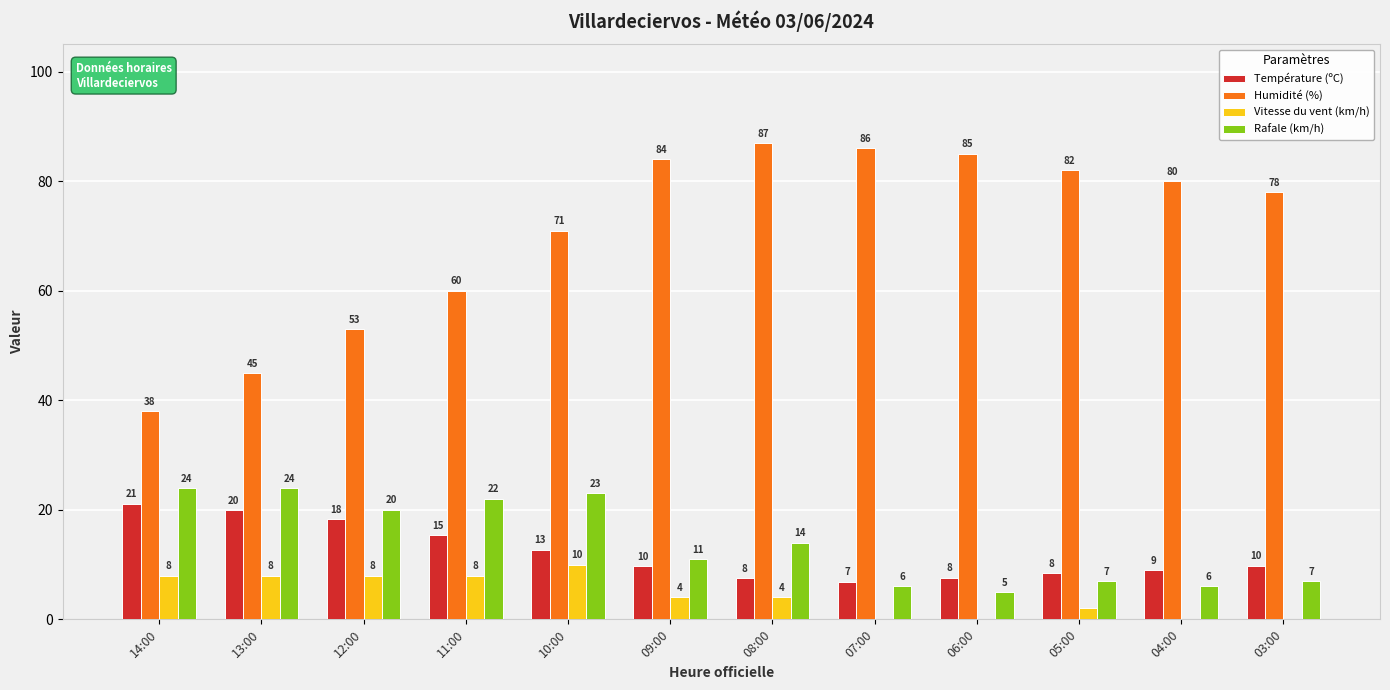

How many Vitesse du vent (km/h) values are between 0 and 8?

11